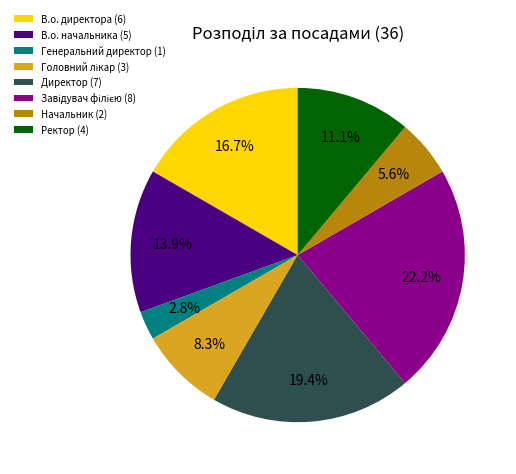

Is there any slice that represents more than half of the pie?

No